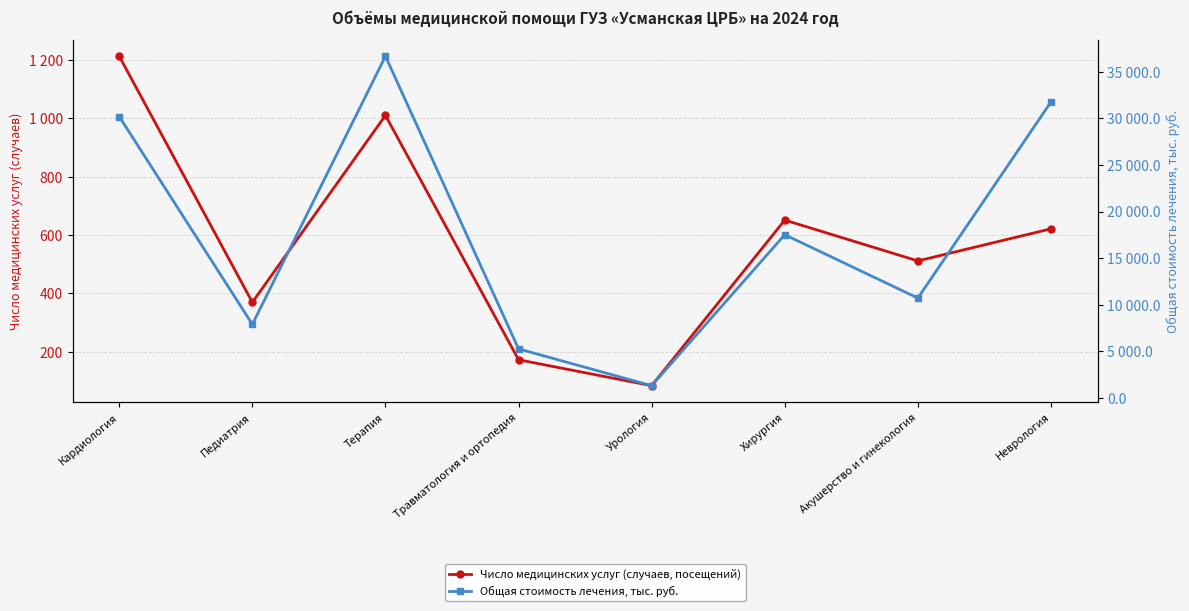

How many lines are shown in the chart?

2